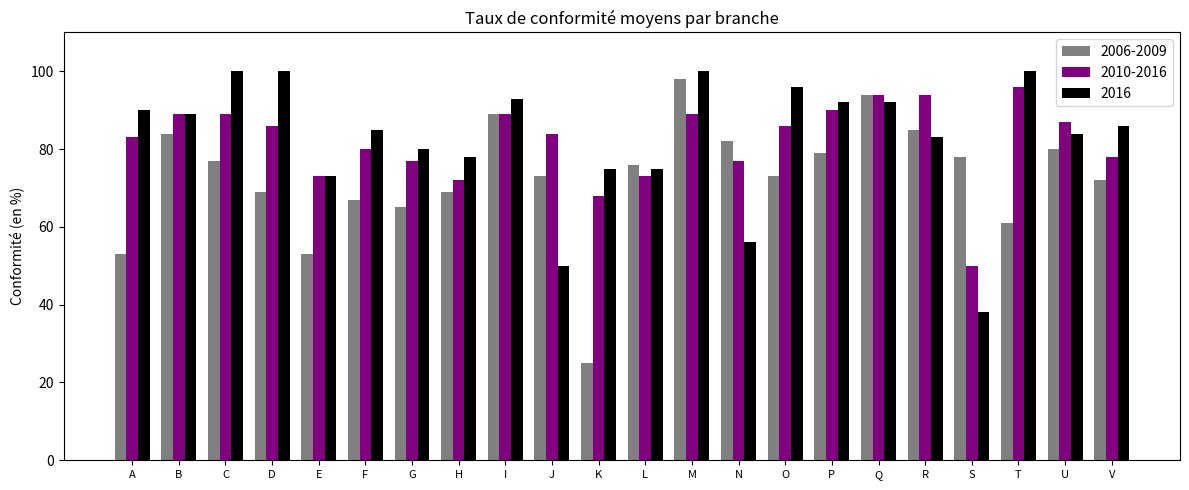

At which category is the sum across all series the highest?

M